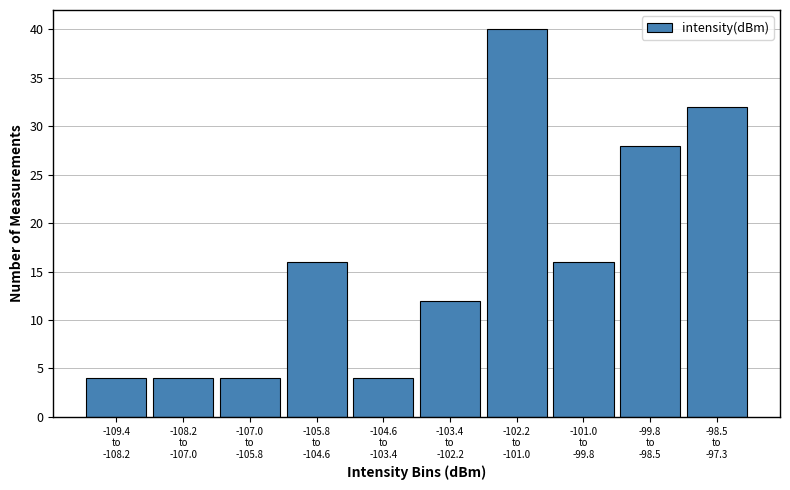

Reading left to right, list all the values displayed in this chart.

4	4	4	16	4	12	40	16	28	32